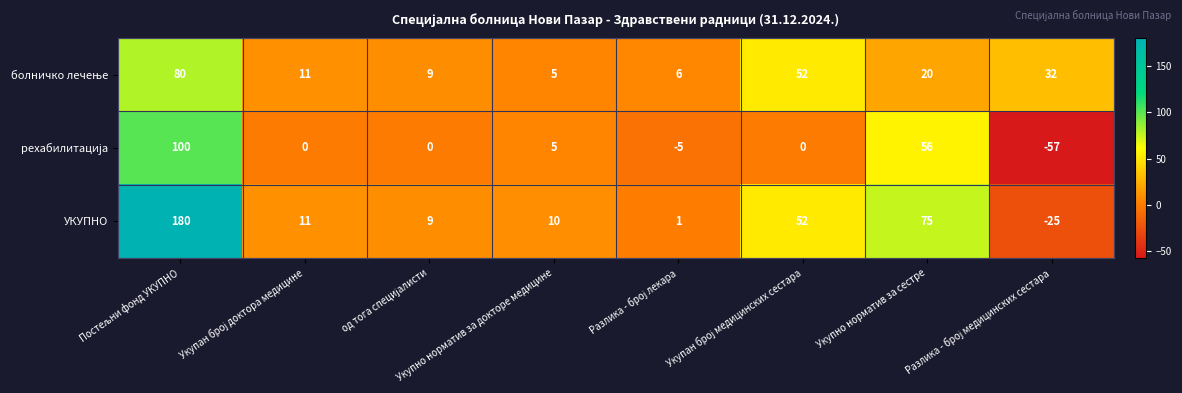

What is the lowest value of the УКУПНО series?

-25